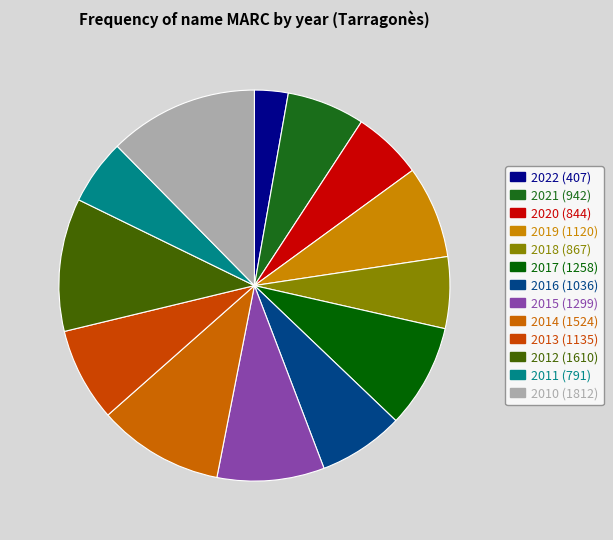

What percentage do 2021 and 2019 together represent?

14.1%